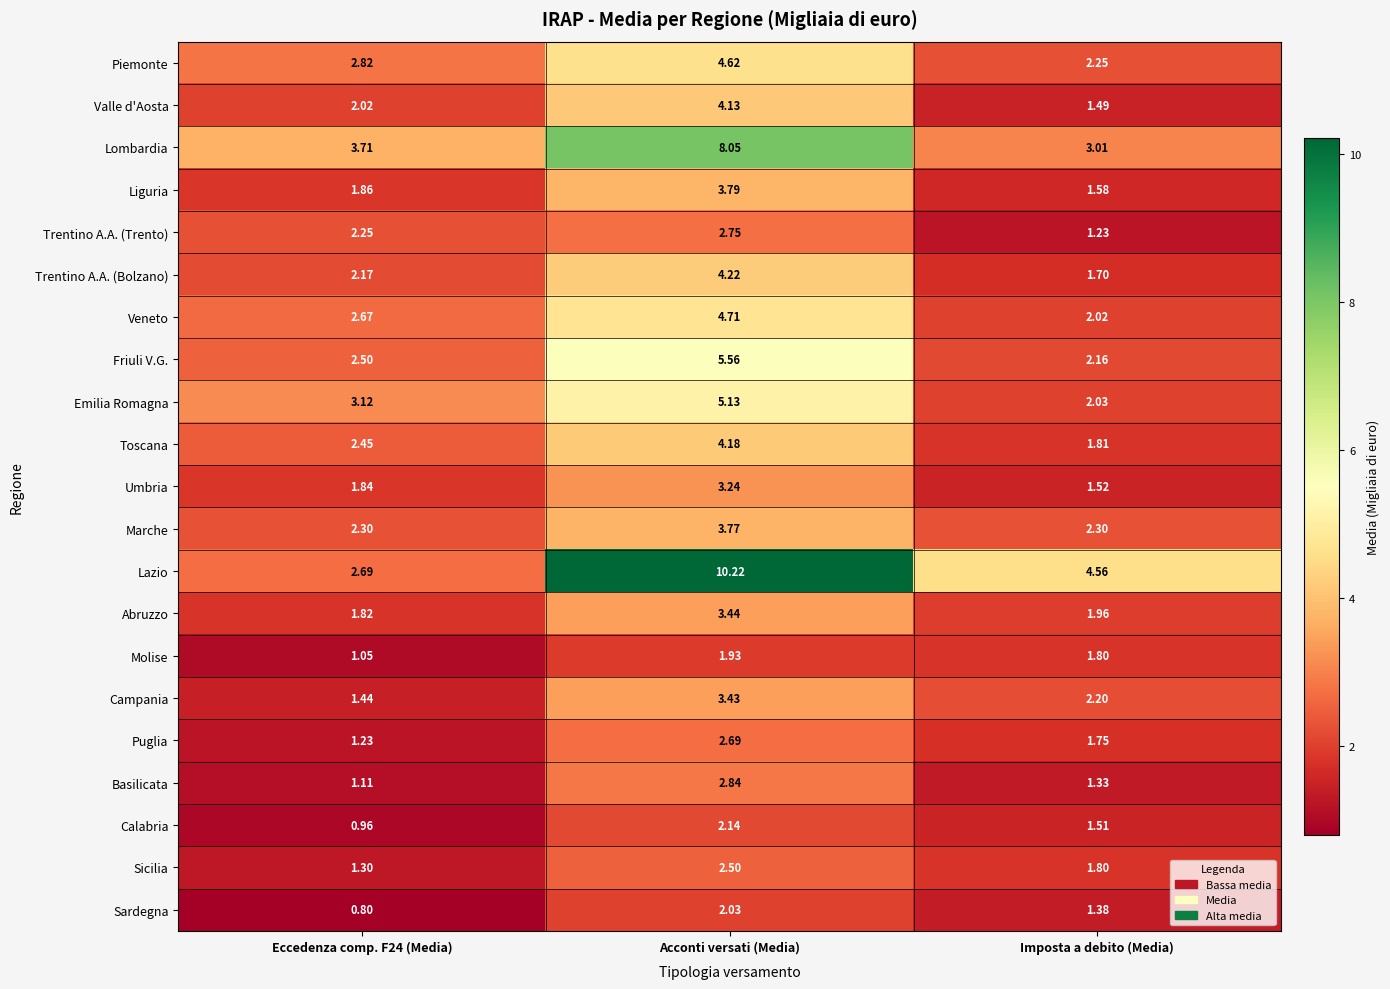

List the series in order of their peak value, highest first.

Lazio, Lombardia, Friuli V.G., Emilia Romagna, Veneto, Piemonte, Trentino A.A. (Bolzano), Toscana, Valle d'Aosta, Liguria, Marche, Abruzzo, Campania, Umbria, Basilicata, Trentino A.A. (Trento), Puglia, Sicilia, Calabria, Sardegna, Molise